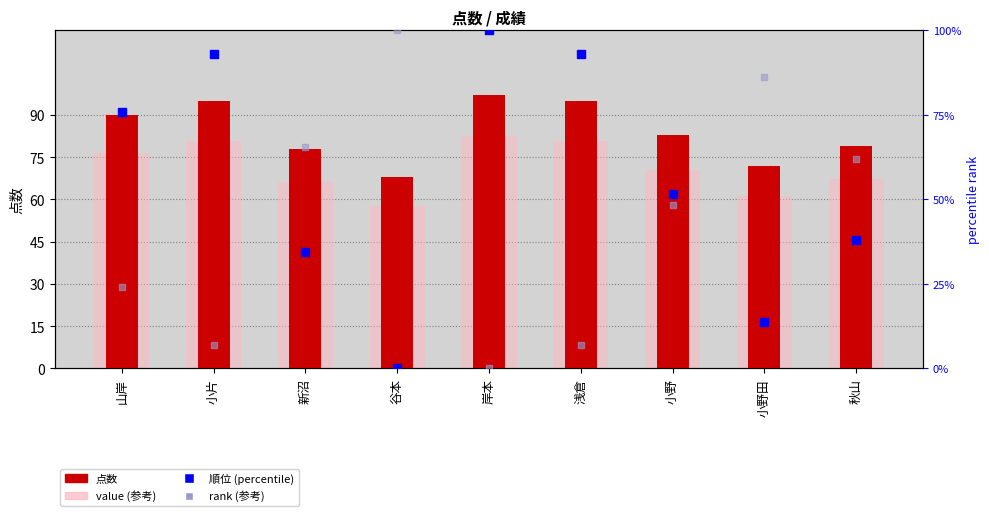

At how many categories does at least one series exceed 67?

9